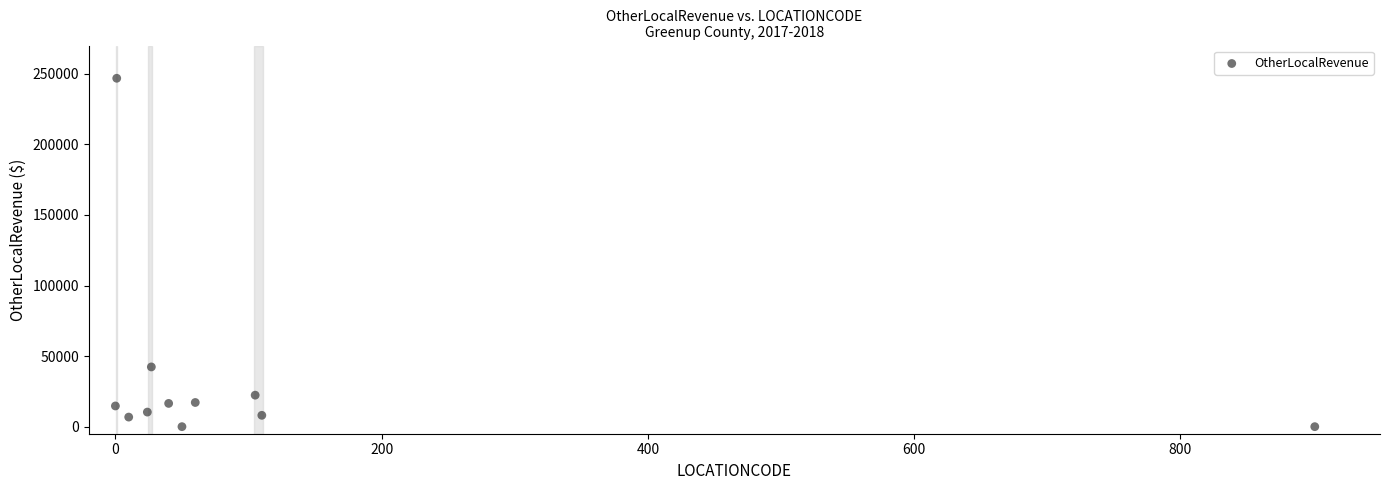

What is the average X value?

120.7